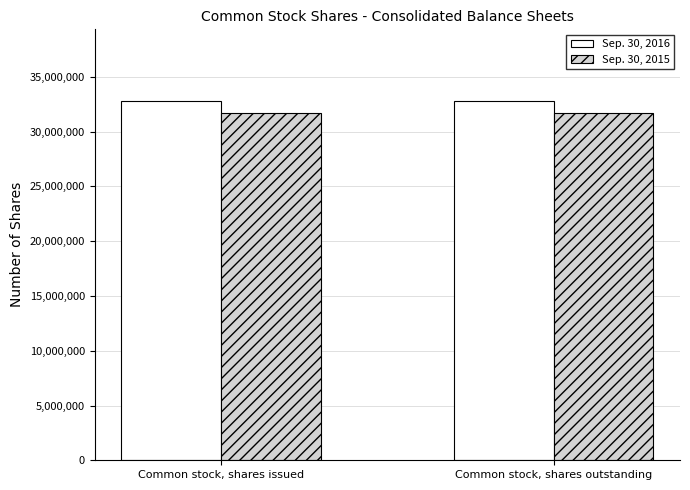

The value of Sep. 30, 2015 at Common stock, shares outstanding is 31721114. True or false?

True